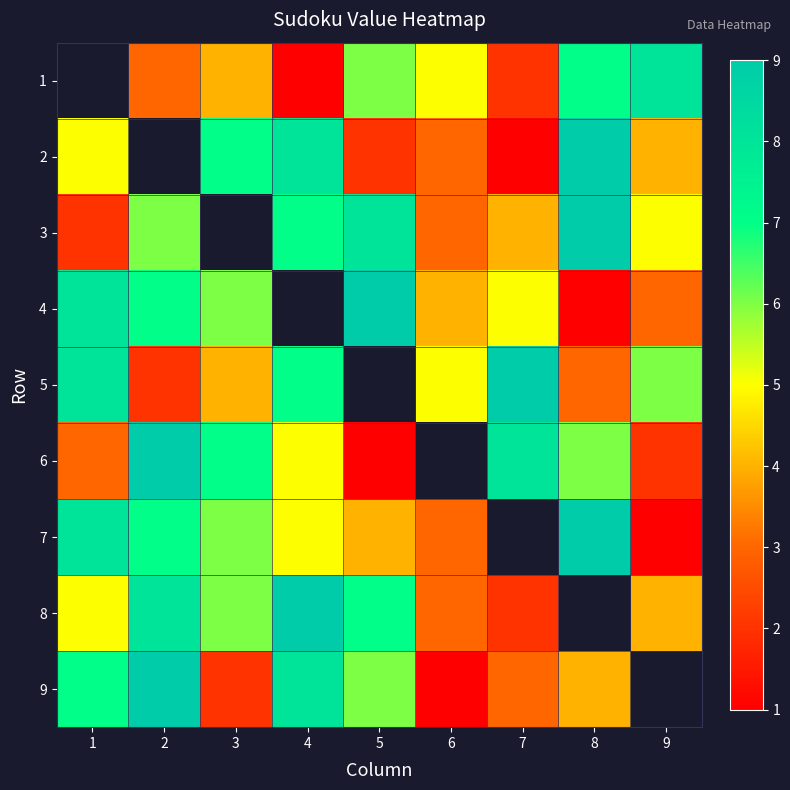

How many positive values does the 2 series have?

8